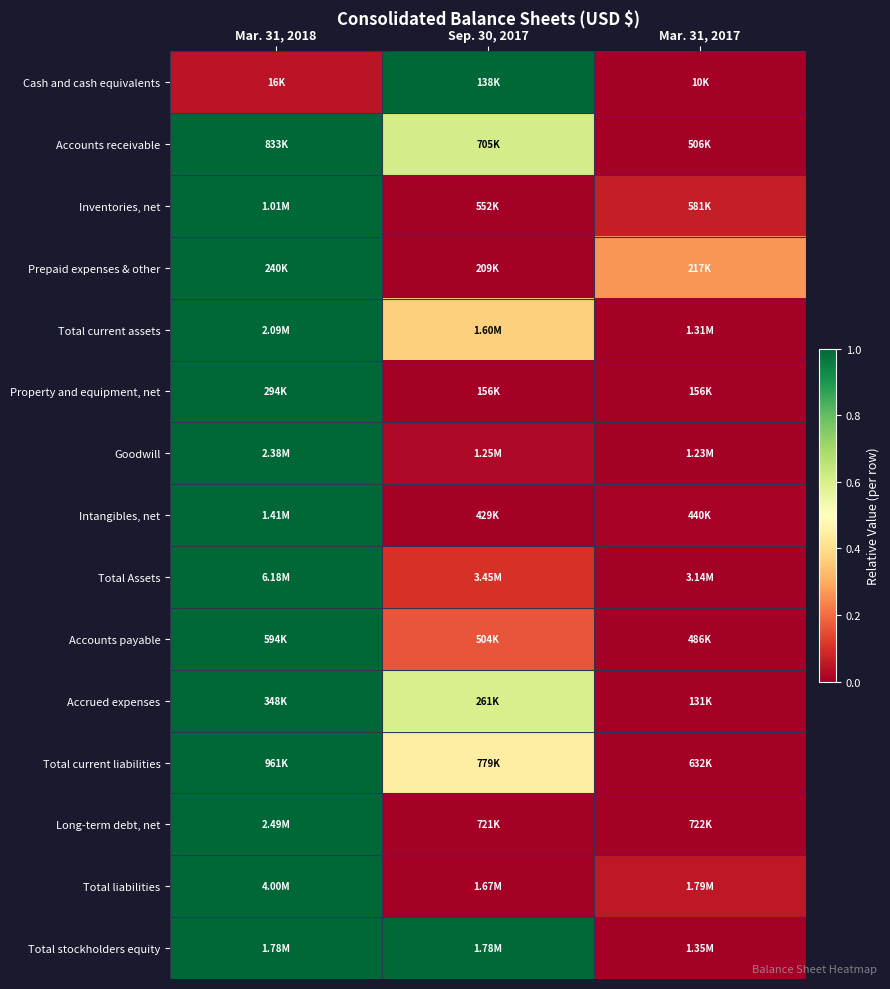

At which category is the sum across all series the highest?

Mar. 31, 2018